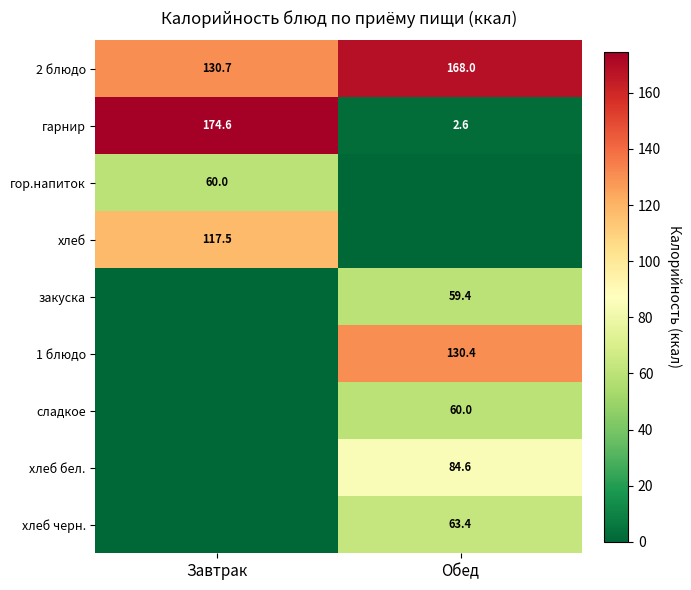

What is the difference between the гарнир values at Обед and Завтрак?

172.0